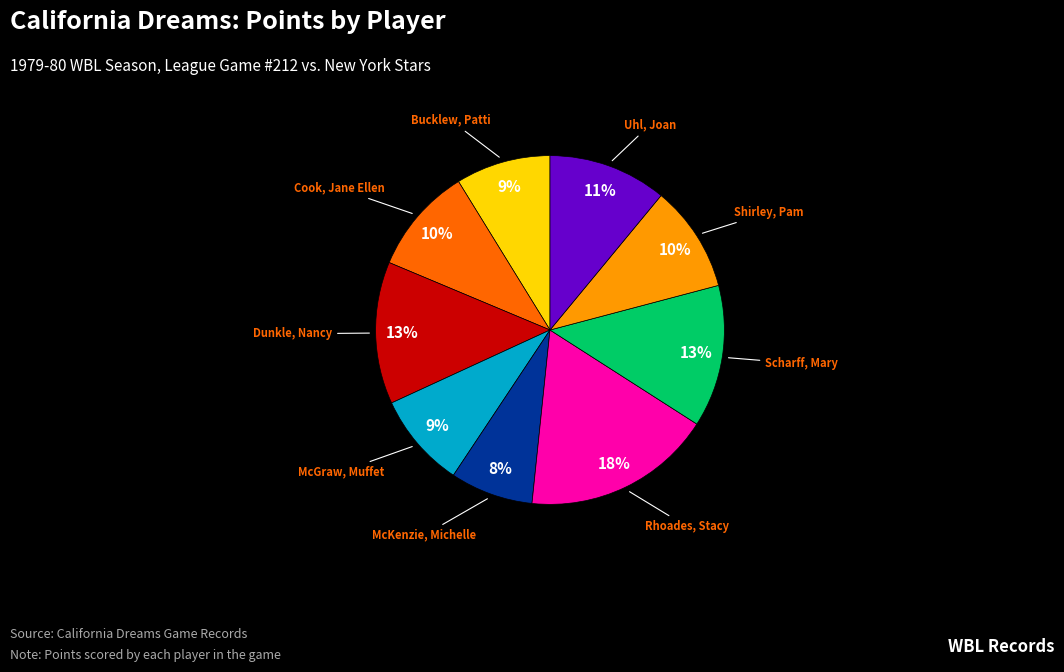

Is there any slice that represents more than half of the pie?

No